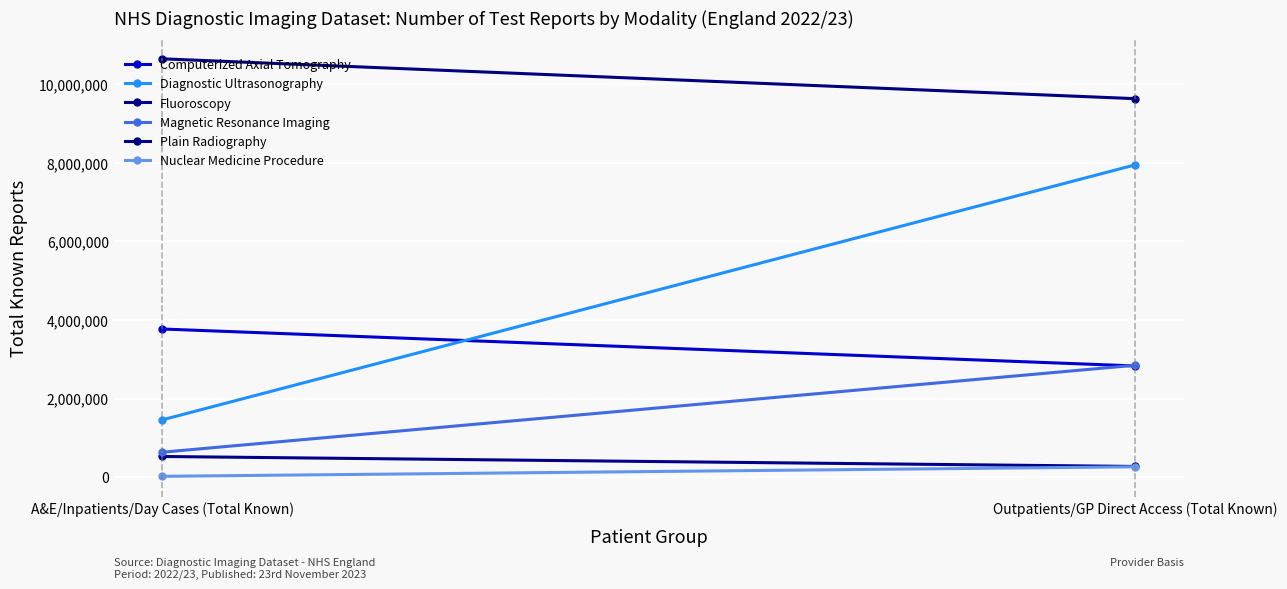

What is the average value of the Diagnostic Ultrasonography series?

4702932